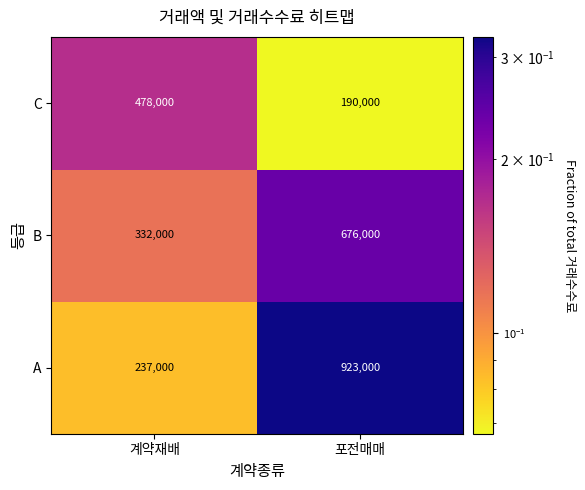

What is the difference between the A values at 계약재배 and 포전매매?

686000